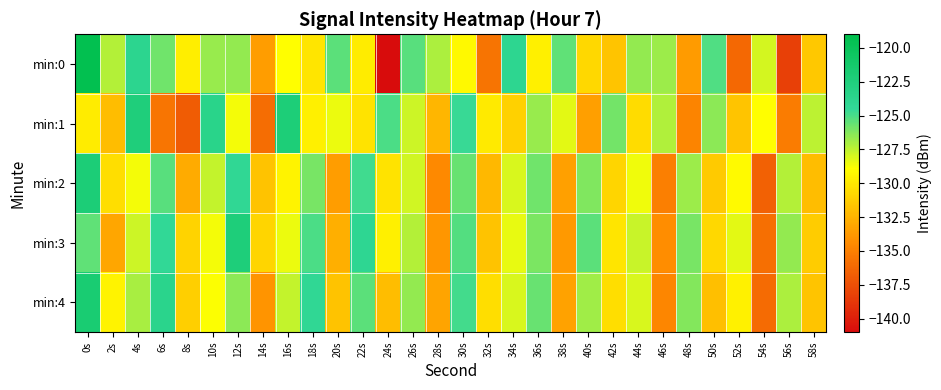

Reading left to right, list all the values displayed in this chart.

min:0: 0s=-119.3	2s=-127.3	4s=-123.9	6s=-125.9	8s=-129.7	10s=-126.7	12s=-126.6	14s=-133.6	16s=-128.9	18s=-130.1	20s=-125.4	22s=-129.8	24s=-141.4	26s=-125.3	28s=-127.1	30s=-129.2	32s=-135.7	34s=-123.9	36s=-129.6	38s=-125.5	40s=-130.7	42s=-131.7	44s=-126.6	46s=-126.8	48s=-133.7	50s=-125.1	52s=-136.3	54s=-128.0	56s=-138.3	58s=-131.5
min:1: 0s=-129.8	2s=-132.0	4s=-122.4	6s=-135.5	8s=-136.9	10s=-123.5	12s=-128.7	14s=-136.0	16s=-122.2	18s=-129.6	20s=-128.5	22s=-130.2	24s=-125.1	26s=-127.8	28s=-132.4	30s=-124.6	32s=-129.9	34s=-131.1	36s=-126.7	38s=-128.3	40s=-133.5	42s=-125.9	44s=-130.6	46s=-127.2	48s=-134.8	50s=-126.4	52s=-131.7	54s=-128.9	56s=-135.2	58s=-127.5
min:2: 0s=-122.1	2s=-130.5	4s=-128.7	6s=-125.3	8s=-132.9	10s=-127.6	12s=-124.2	14s=-131.8	16s=-129.4	18s=-126.0	20s=-133.6	22s=-124.8	24s=-130.2	26s=-127.9	28s=-134.5	30s=-125.7	32s=-132.3	34s=-128.1	36s=-125.8	38s=-133.4	40s=-126.2	42s=-130.9	44s=-128.6	46s=-135.0	48s=-126.8	50s=-131.4	52s=-129.1	54s=-136.6	56s=-127.3	58s=-132.0
min:3: 0s=-125.5	2s=-133.1	4s=-127.8	6s=-124.4	8s=-131.0	10s=-128.7	12s=-122.3	14s=-130.9	16s=-128.5	18s=-125.1	20s=-132.7	22s=-124.0	24s=-129.6	26s=-127.3	28s=-133.9	30s=-125.2	32s=-131.8	34s=-128.4	36s=-126.1	38s=-133.7	40s=-125.4	42s=-130.1	44s=-127.7	46s=-134.3	48s=-126.0	50s=-130.7	52s=-128.3	54s=-135.9	56s=-126.6	58s=-131.3
min:4: 0s=-121.8	2s=-129.4	4s=-127.0	6s=-123.6	8s=-131.2	10s=-128.8	12s=-126.4	14s=-134.0	16s=-127.6	18s=-124.2	20s=-131.8	22s=-125.4	24s=-132.0	26s=-126.6	28s=-133.2	30s=-124.9	32s=-130.5	34s=-128.1	36s=-125.7	38s=-133.3	40s=-126.9	42s=-130.5	44s=-128.1	46s=-134.7	48s=-126.3	50s=-131.9	52s=-129.5	54s=-136.1	56s=-127.1	58s=-131.7